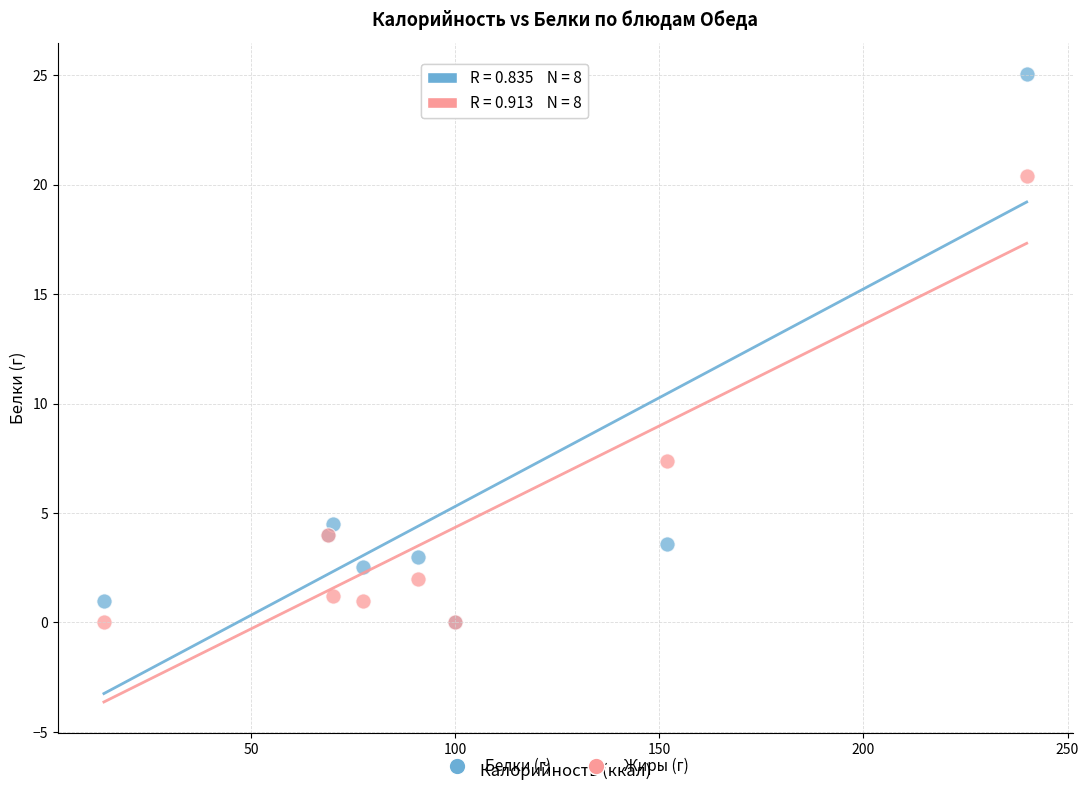

Across all series, what Y value is closest to 12?

7.4